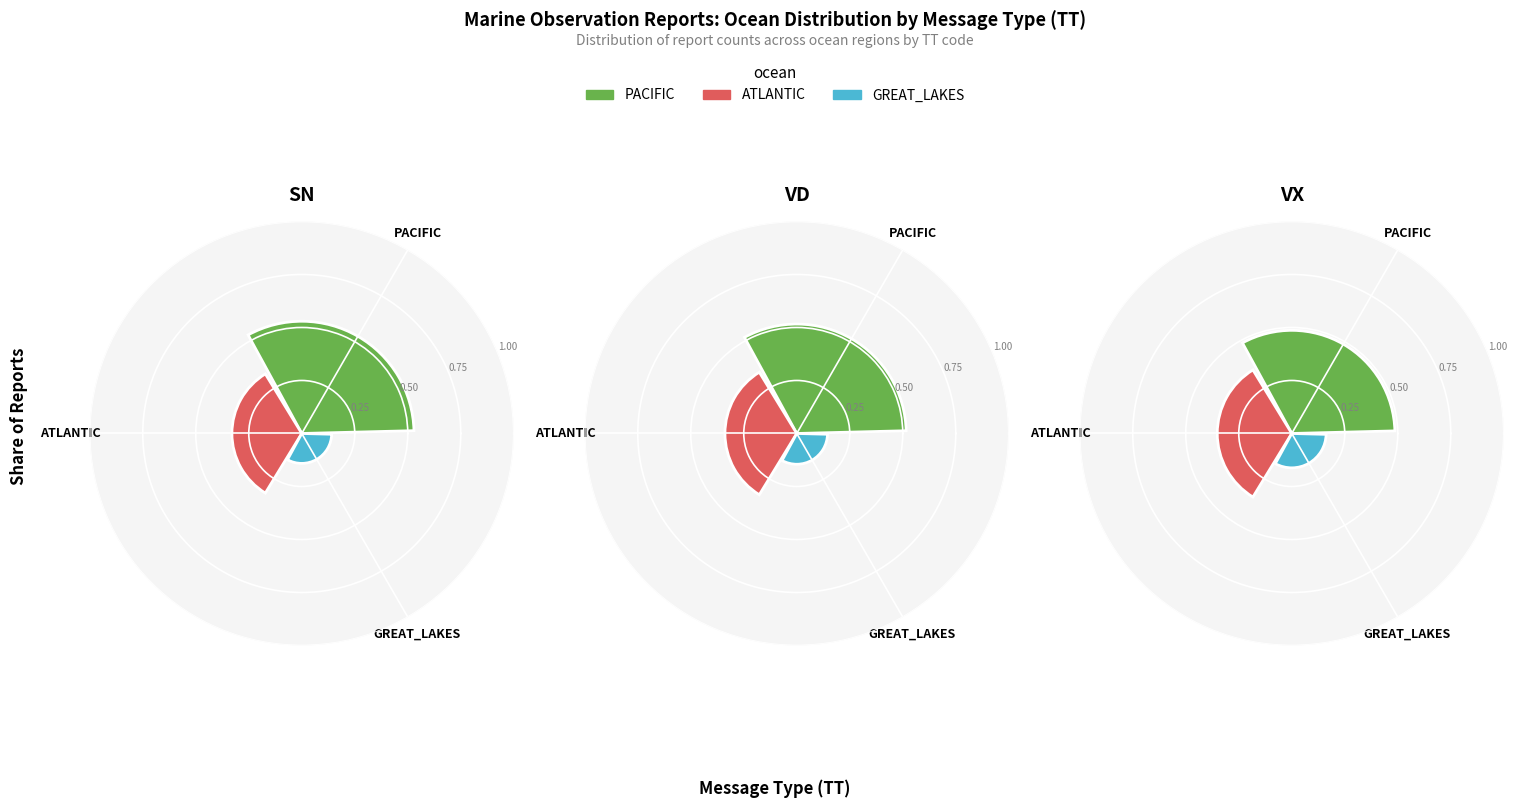

True or false: VF accounts for 19% of the total.

False